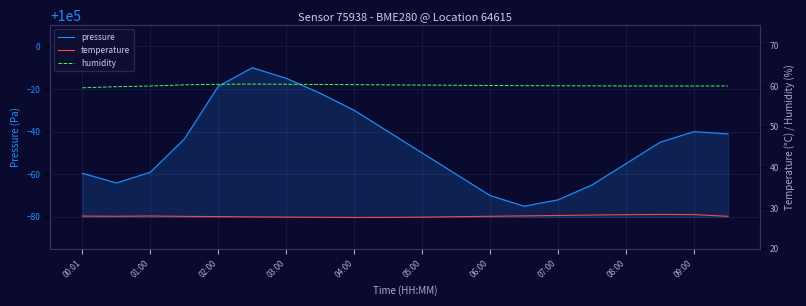

Reading left to right, list all the values displayed in this chart.

pressure: 99940.5	99935.9	99941.0	99956.5	99981.3	99990.0	99985.0	99978.0	99970.0	99960.0	99950.0	99940.0	99930.0	99925.0	99928.0	99935.0	99945.0	99955.0	99960.0	99958.9
temperature: 28.1	28.0	28.1	28.0	27.9	27.9	27.8	27.8	27.7	27.7	27.8	27.9	28.0	28.1	28.2	28.3	28.4	28.4	28.4	28.0
humidity: 59.6	59.9	60.0	60.3	60.4	60.5	60.5	60.4	60.4	60.3	60.2	60.2	60.1	60.1	60.1	60.0	60.0	60.0	60.0	60.0